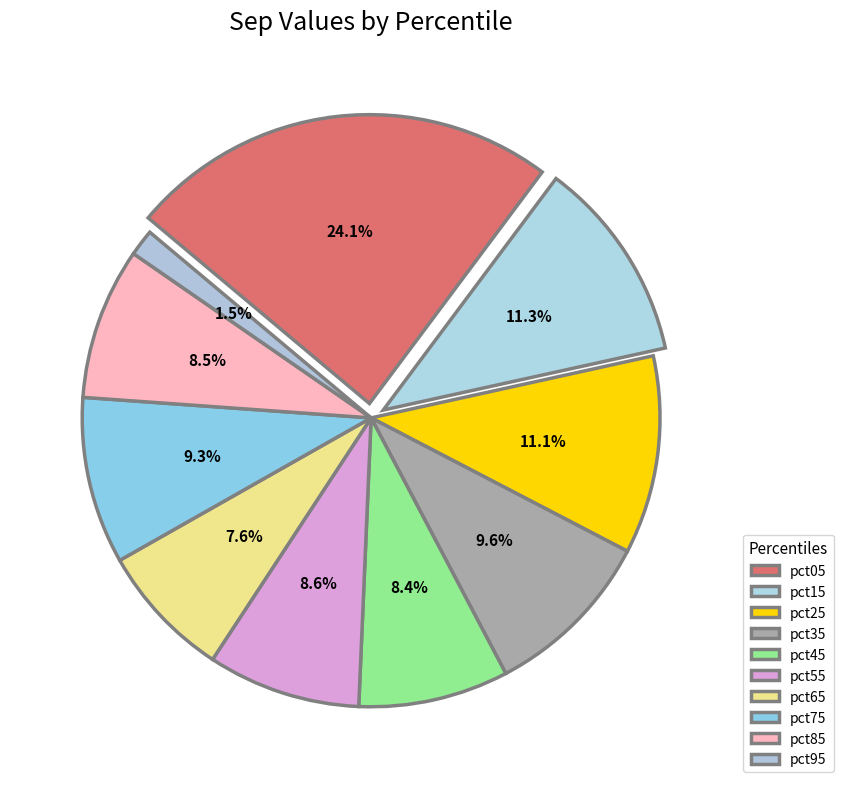

True or false: pct55 accounts for 2% of the total.

False